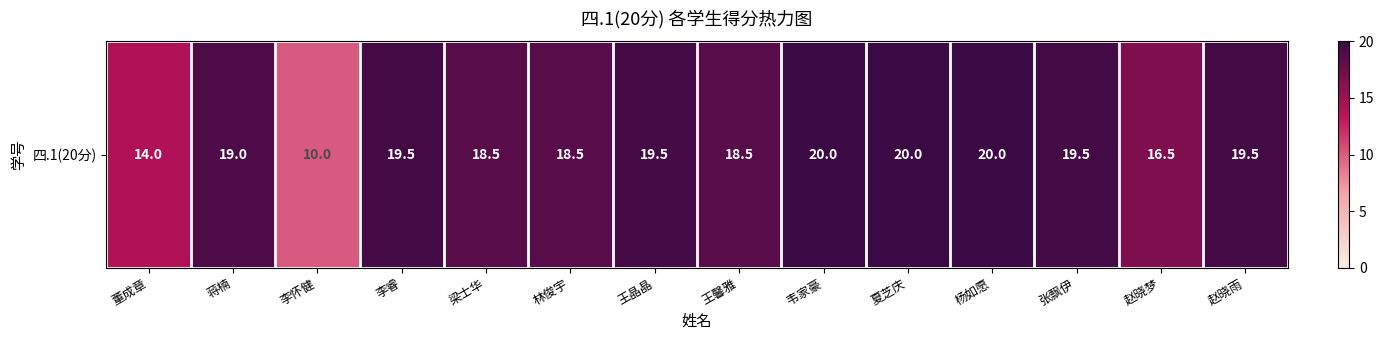

Rank the categories by value from lowest to highest.

李怀健, 董成章, 赵晓梦, 梁士华, 林俊宇, 王馨雅, 蒋楠, 李睿, 王晶晶, 张飘伊, 赵晓雨, 韦家豪, 夏芝庆, 杨如愿